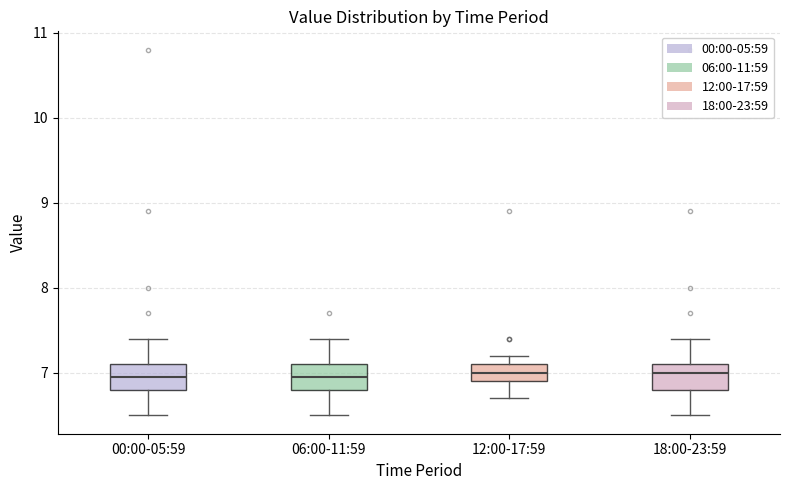

Where does the median line of the box for 18:00-23:59 sit on the y-axis? The values are not printed on the chart, so give them approximately, as read against the axis.

7.0